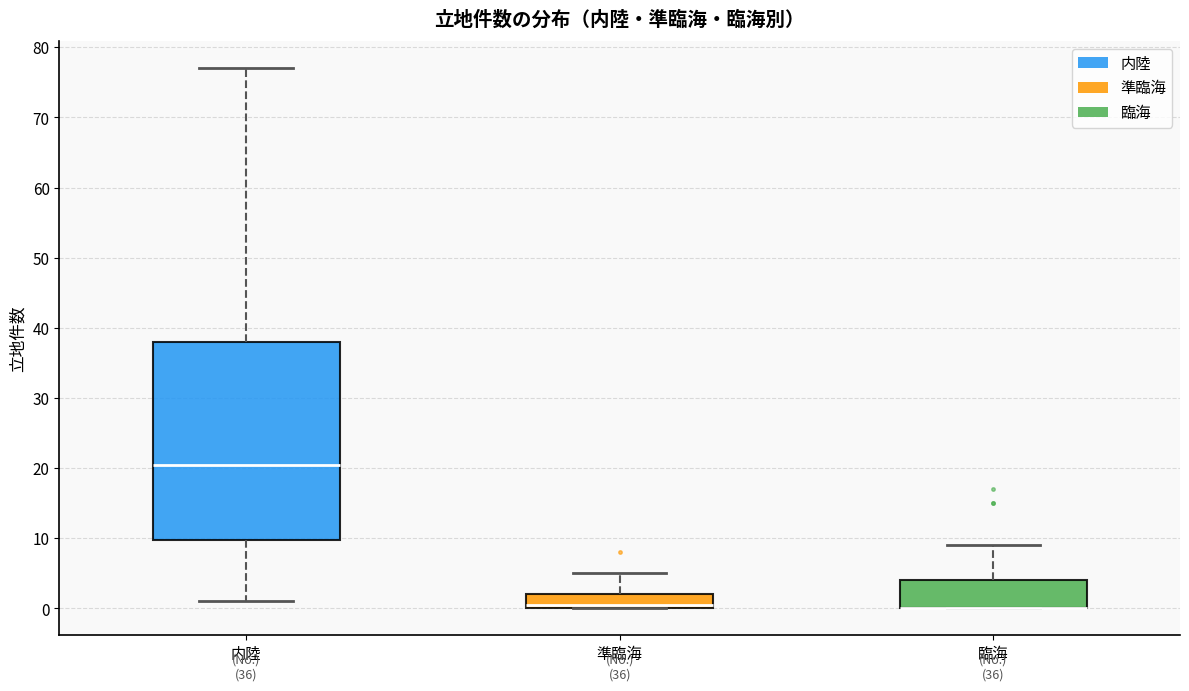

Which box is the tallest, from its lower edge to its upper edge?

内陸